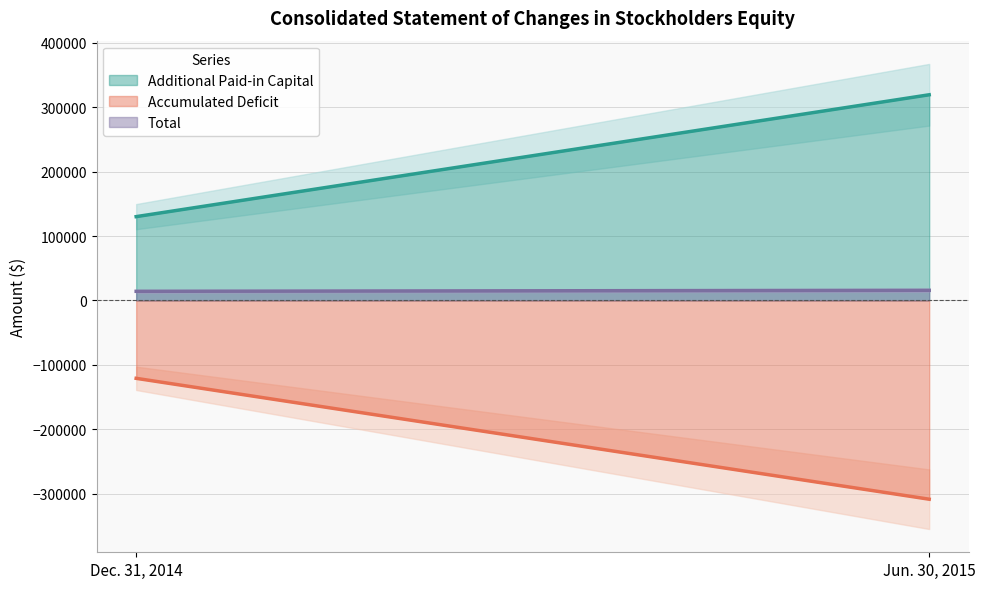

What is the sum of the Accumulated Deficit values at Dec. 31, 2014 and Jun. 30, 2015?

-429900.0